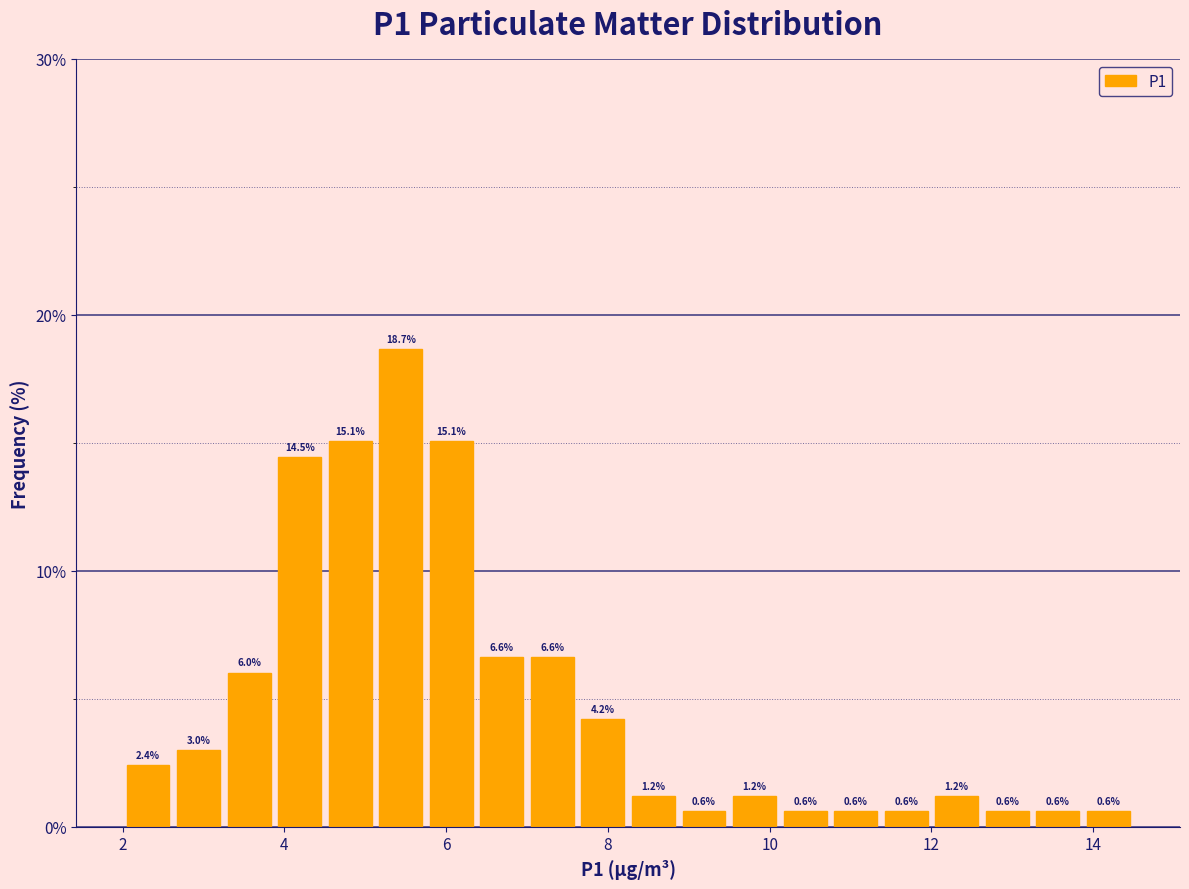

Read against the x-axis, roughly where is the centre of the tallest bar?

5.4